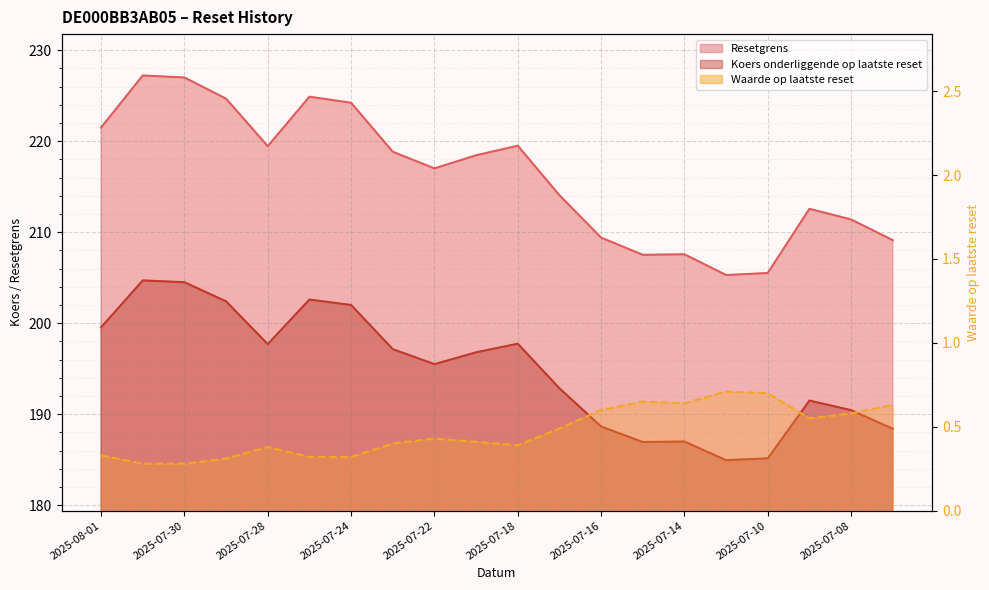

At how many categories does at least one series exceed 105?

20